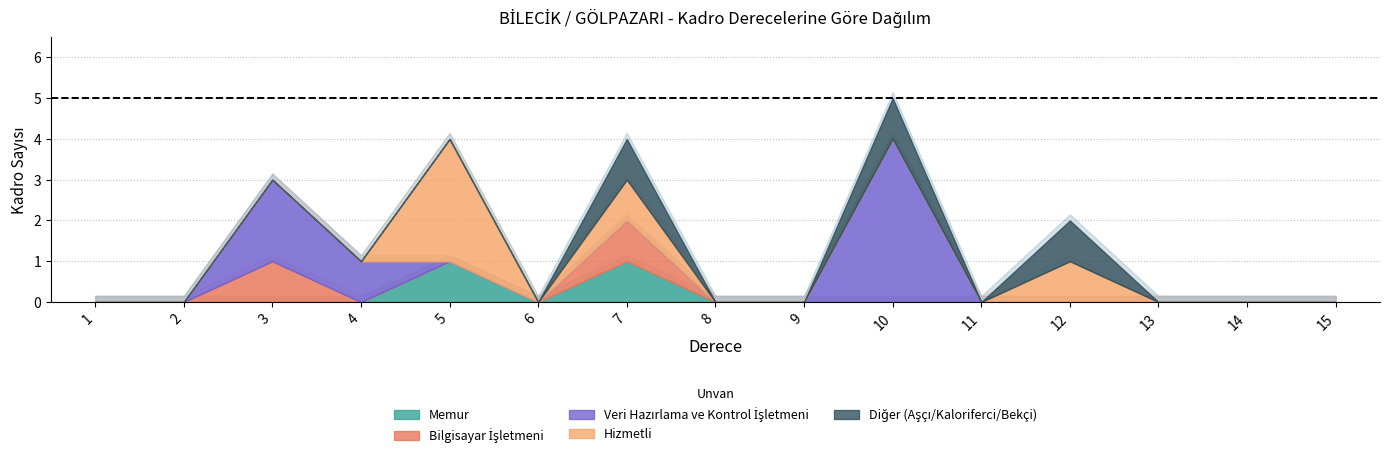

Count the Memur values in the range 0 to 1.

15